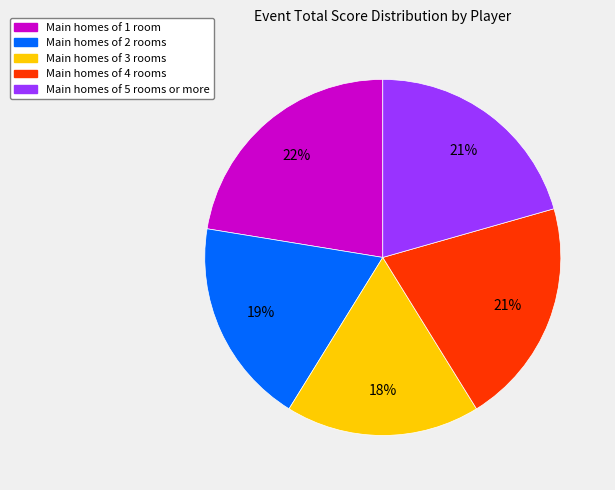

To the nearest percent, what is the average slice percentage?

20%